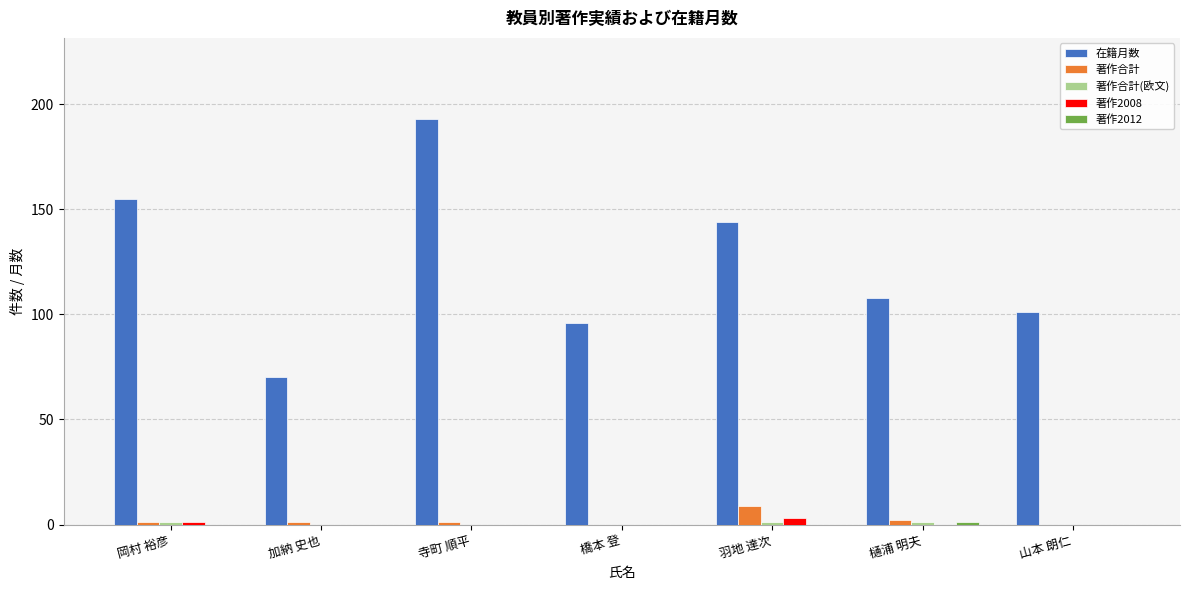

Is it true that 在籍月数 equals 96 at 橋本 登?

True